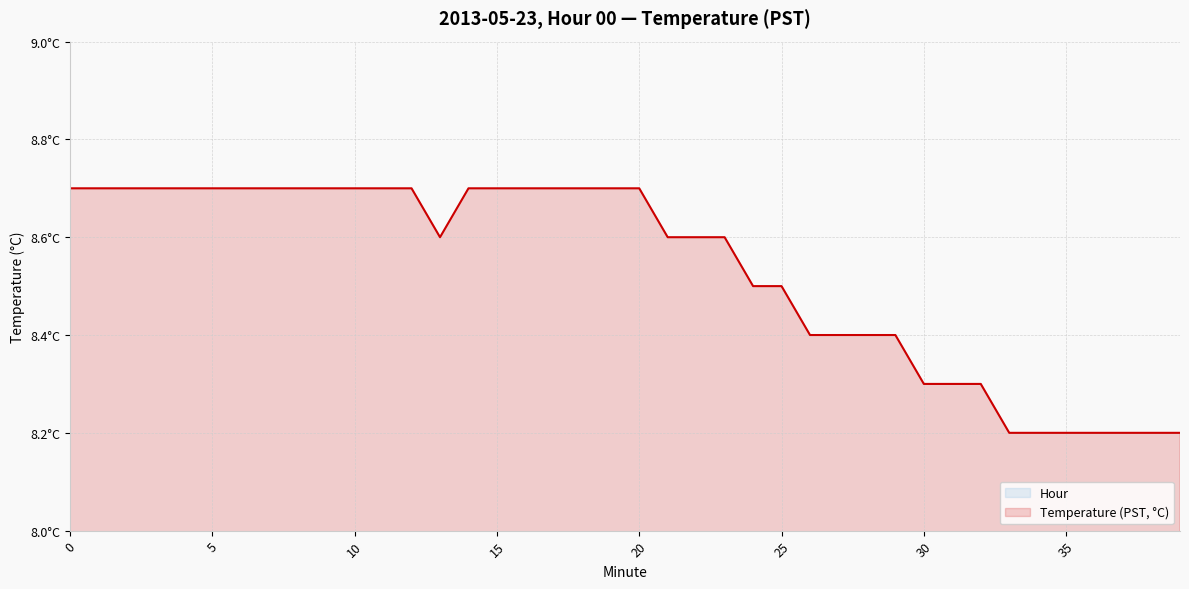

At which category does the data reach its first local valley?

13